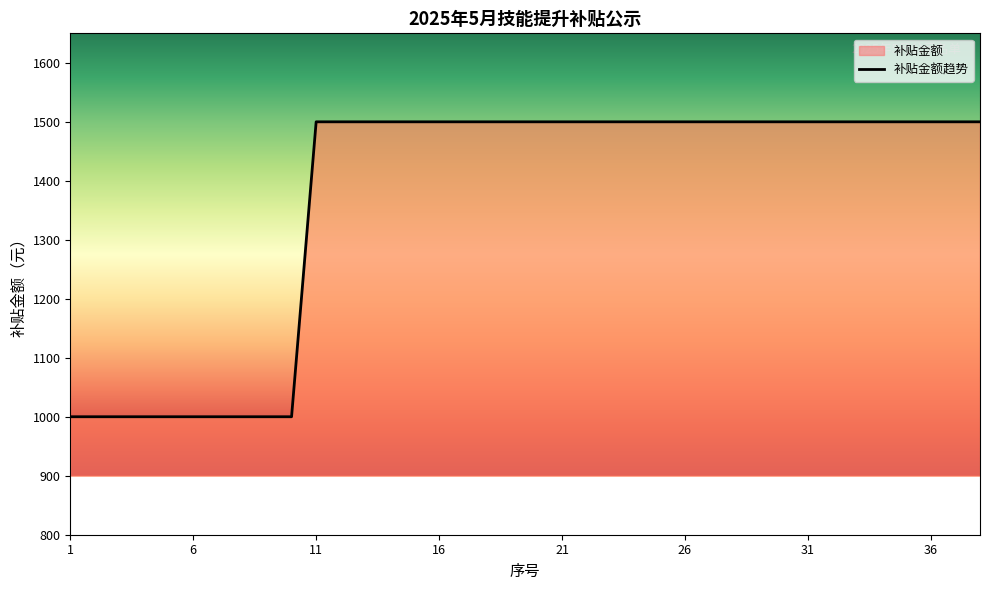

Which label corresponds to the largest value in the chart?

11